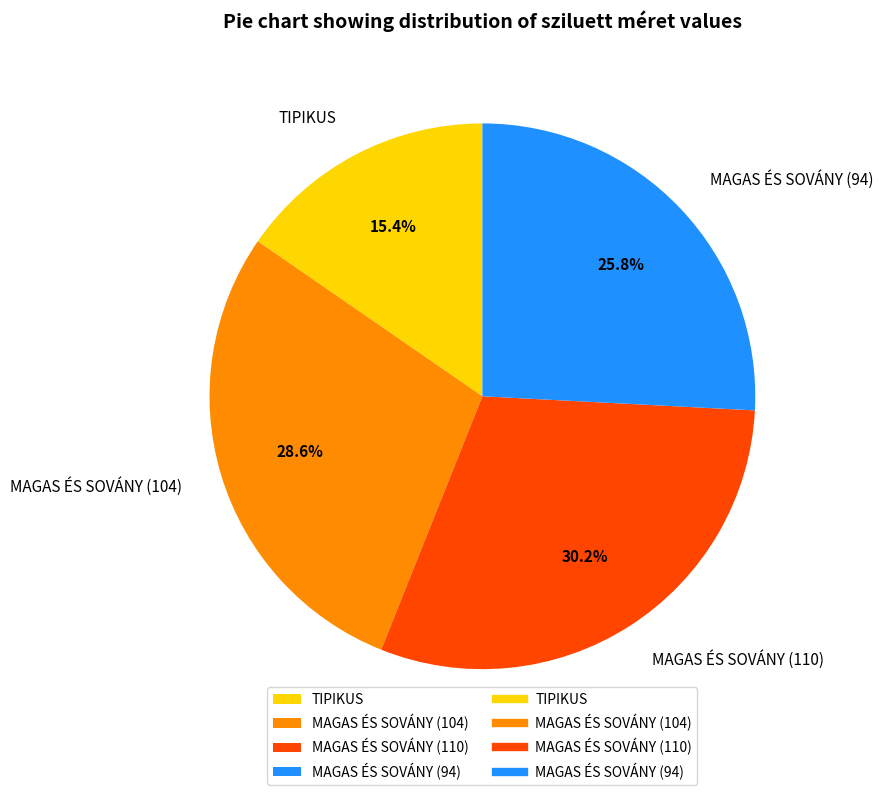

Rank the categories by value from highest to lowest.

MAGAS ÉS SOVÁNY (110), MAGAS ÉS SOVÁNY (104), MAGAS ÉS SOVÁNY (94), TIPIKUS